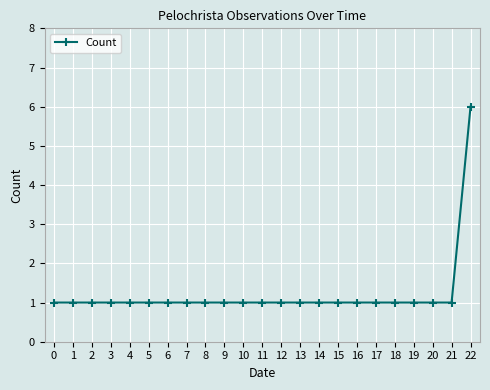

Reading right to left, list all the values displayed in this chart.

6	1	1	1	1	1	1	1	1	1	1	1	1	1	1	1	1	1	1	1	1	1	1